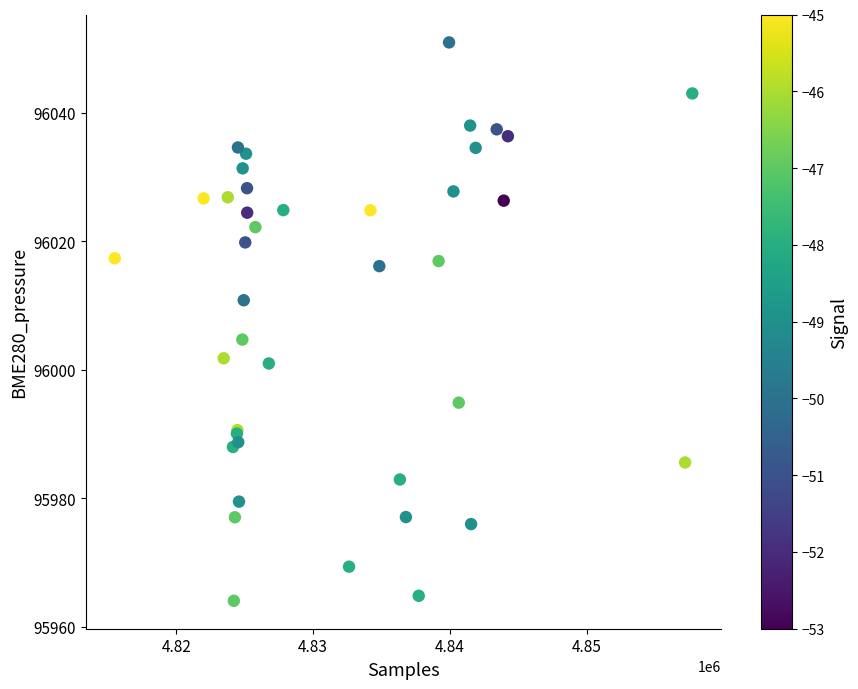

What Y value in the scatter plot is closest to 96007?

96004.7